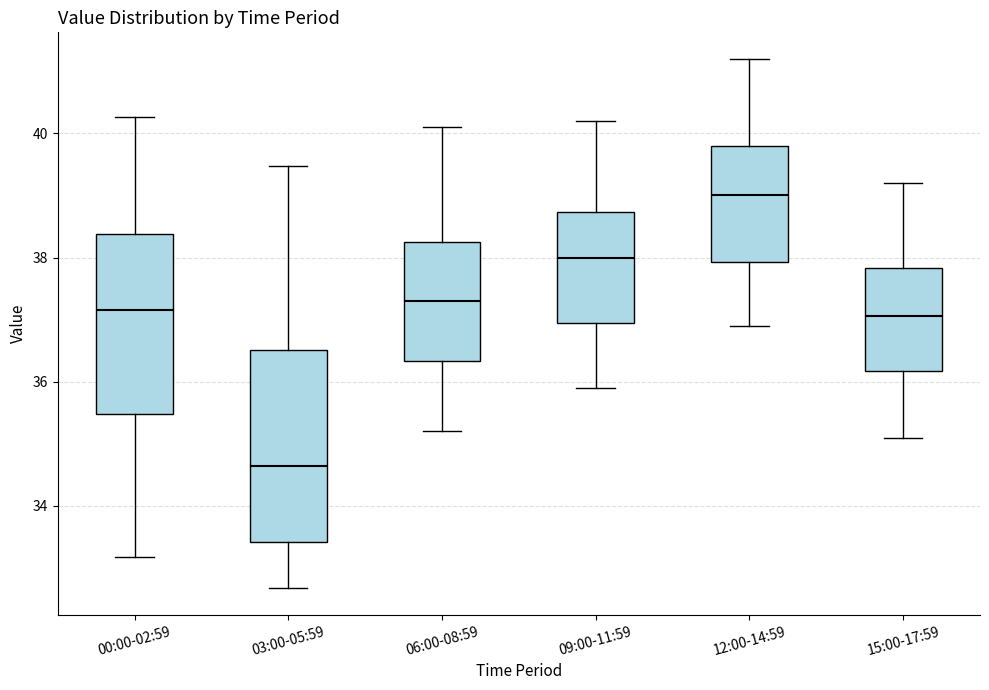

Where is the lower edge of the box for 12:00-14:59 on the y-axis? The values are not printed on the chart, so give them approximately, as read against the axis.

38.0